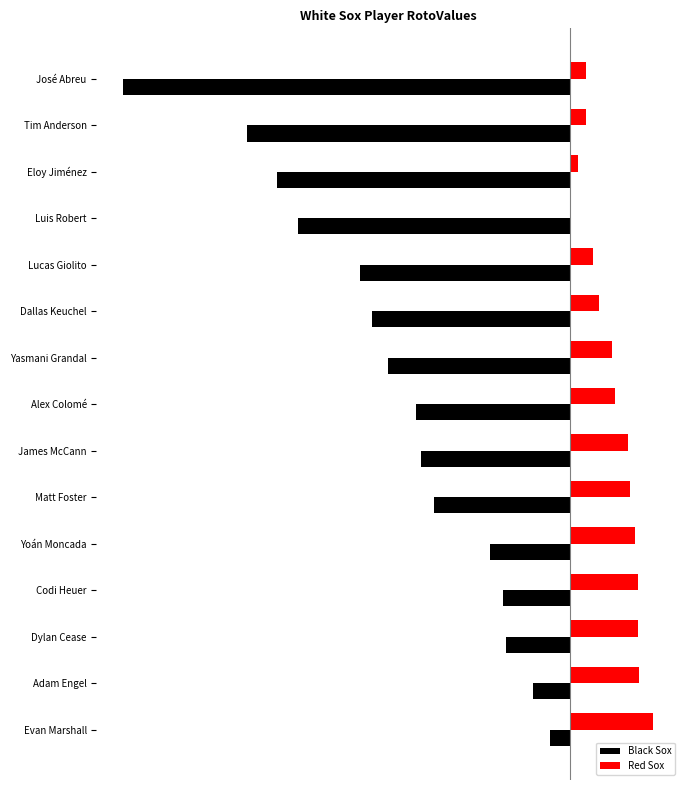

At which category is the sum across all series the highest?

Evan Marshall